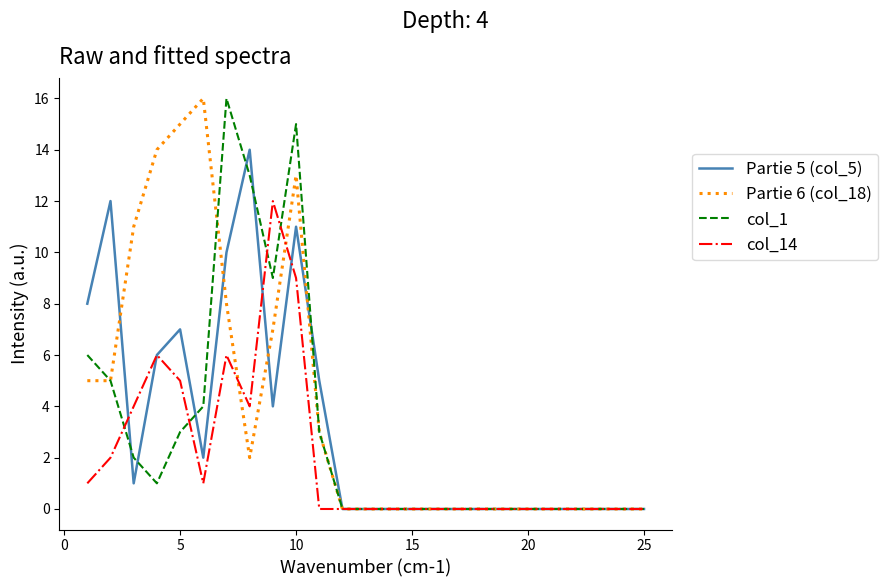

Reading left to right, transcribe all the data shown in this chart.

Partie 5 (col_5): 8	12	1	6	7	2	10	14	4	11	5	0	0	0	0	0	0	0	0	0	0	0	0	0	0
Partie 6 (col_18): 5	5	11	14	15	16	8	2	7	13	3	0	0	0	0	0	0	0	0	0	0	0	0	0	0
col_1: 6	5	2	1	3	4	16	13	9	15	3	0	0	0	0	0	0	0	0	0	0	0	0	0	0
col_14: 1	2	4	6	5	1	6	4	12	9	0	0	0	0	0	0	0	0	0	0	0	0	0	0	0